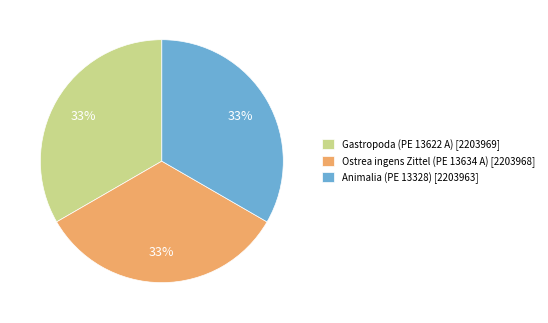

To the nearest percent, what is the combined percentage of Animalia (PE 13328) [2203963] and Ostrea ingens Zittel (PE 13634 A) [2203968]?

67%